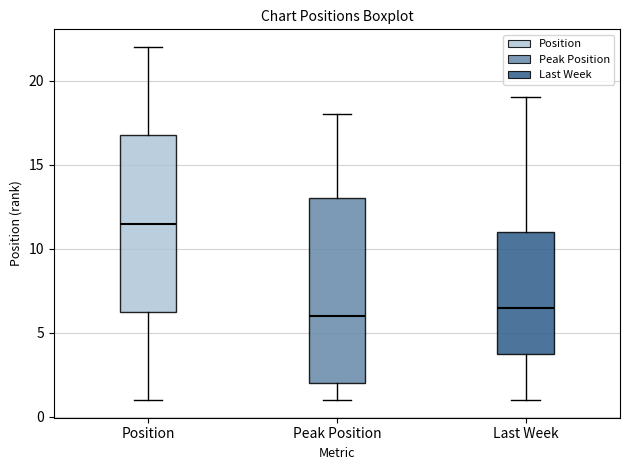

Reading left to right, transcribe this box plot: for each box, give where its median line is, the range the box spans, and where its two whiskers end, as read against the y-axis. The values are not printed on the chart, so give them approximately, as read against the axis.

Position: median 11.5, box 6.5 to 17.0, whiskers 1.0 to 22.0
Peak Position: median 6.0, box 2.0 to 13.0, whiskers 1.0 to 18.0
Last Week: median 6.5, box 4.0 to 11.0, whiskers 1.0 to 19.0